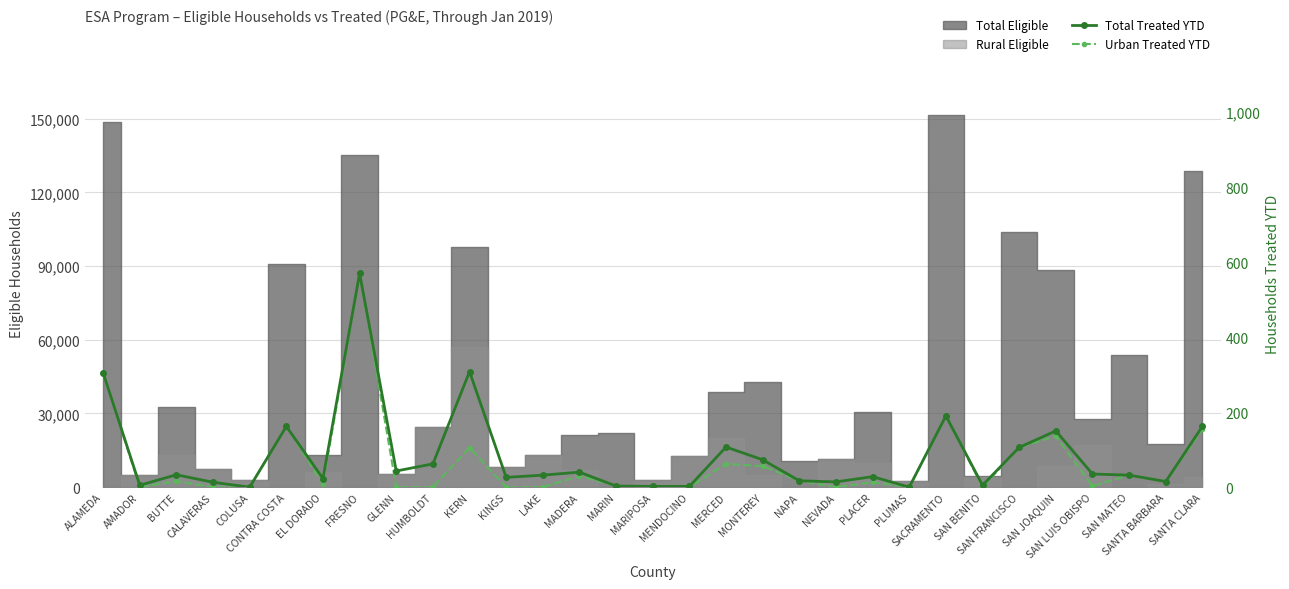

True or false: Total Treated YTD and Urban Treated YTD intersect in this chart.

False